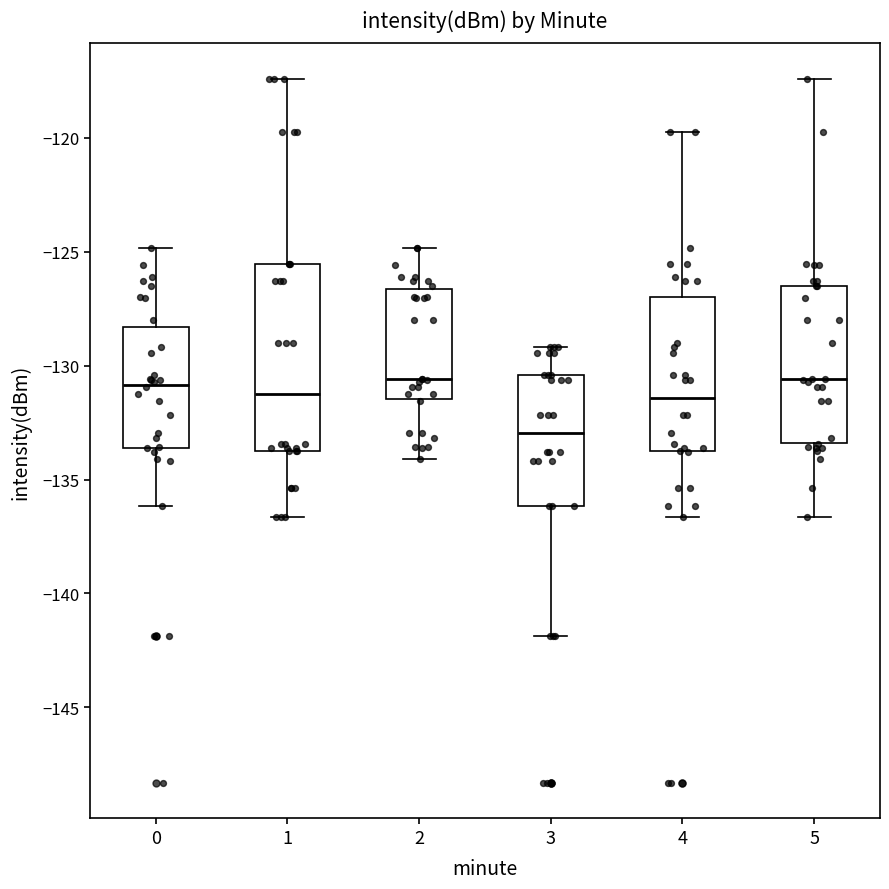

Reading left to right, read every box against the y-axis: the position of its median line, the range the box covers, and the ends of its whiskers. The values are not printed on the chart, so give them approximately, as read against the axis.

0: median -131.0, box -133.5 to -128.5, whiskers -136.0 to -125.0
1: median -131.0, box -134.0 to -125.5, whiskers -136.5 to -117.5
2: median -130.5, box -131.5 to -126.5, whiskers -134.0 to -125.0
3: median -133.0, box -136.0 to -130.5, whiskers -142.0 to -129.0
4: median -131.5, box -134.0 to -127.0, whiskers -136.5 to -119.5
5: median -130.5, box -133.5 to -126.5, whiskers -136.5 to -117.5